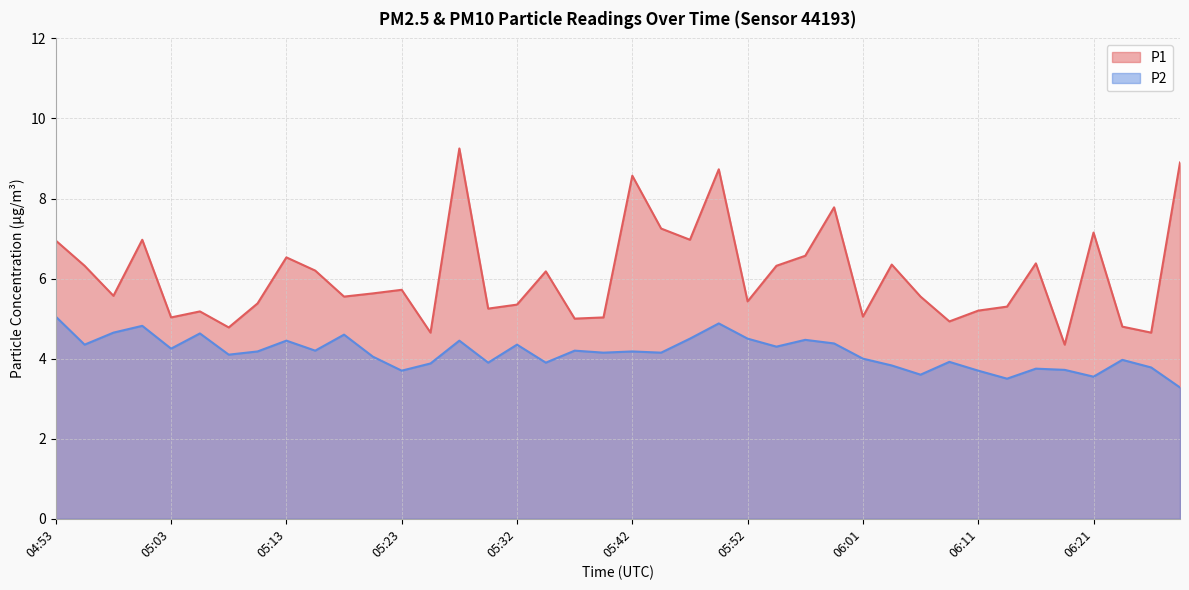

Which series has the largest total across all categories?

P1